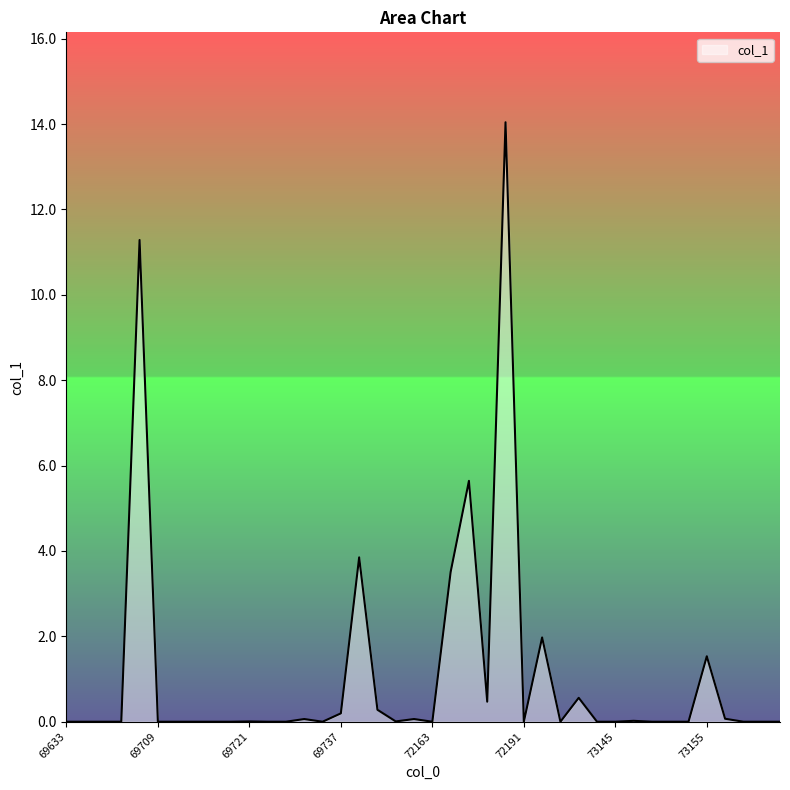

What is the maximum value shown in the chart?

14.0